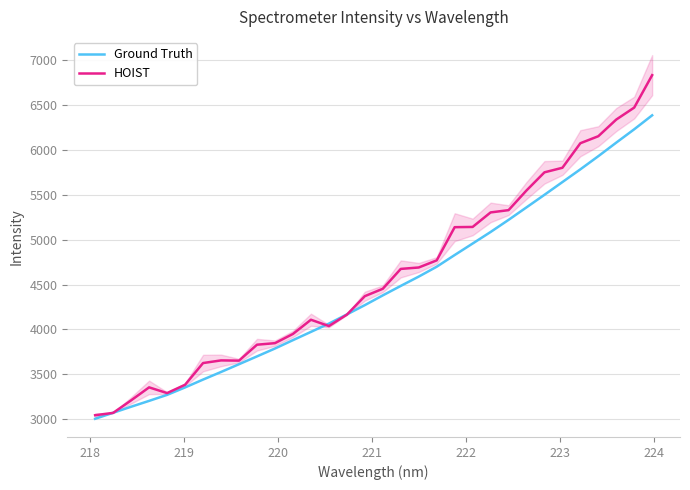

What is the highest value of the Ground Truth series?

6388.1